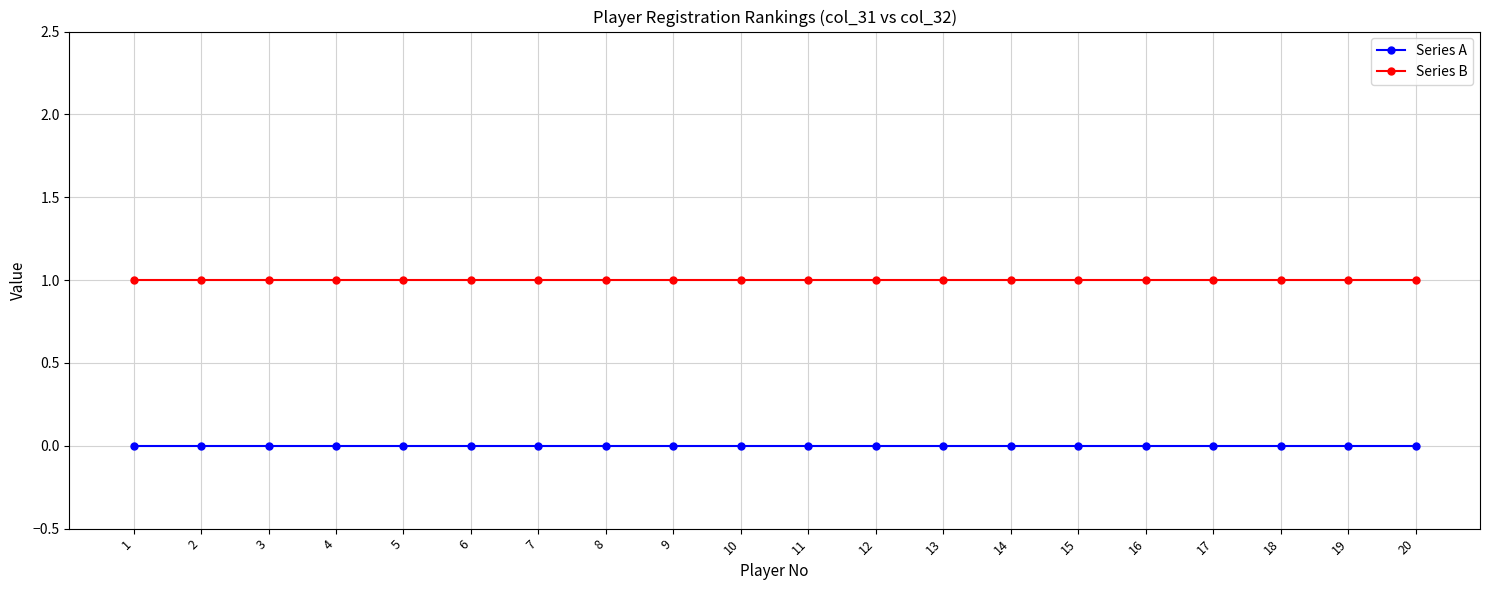

The Series A series shows 0 at 2. True or false?

True